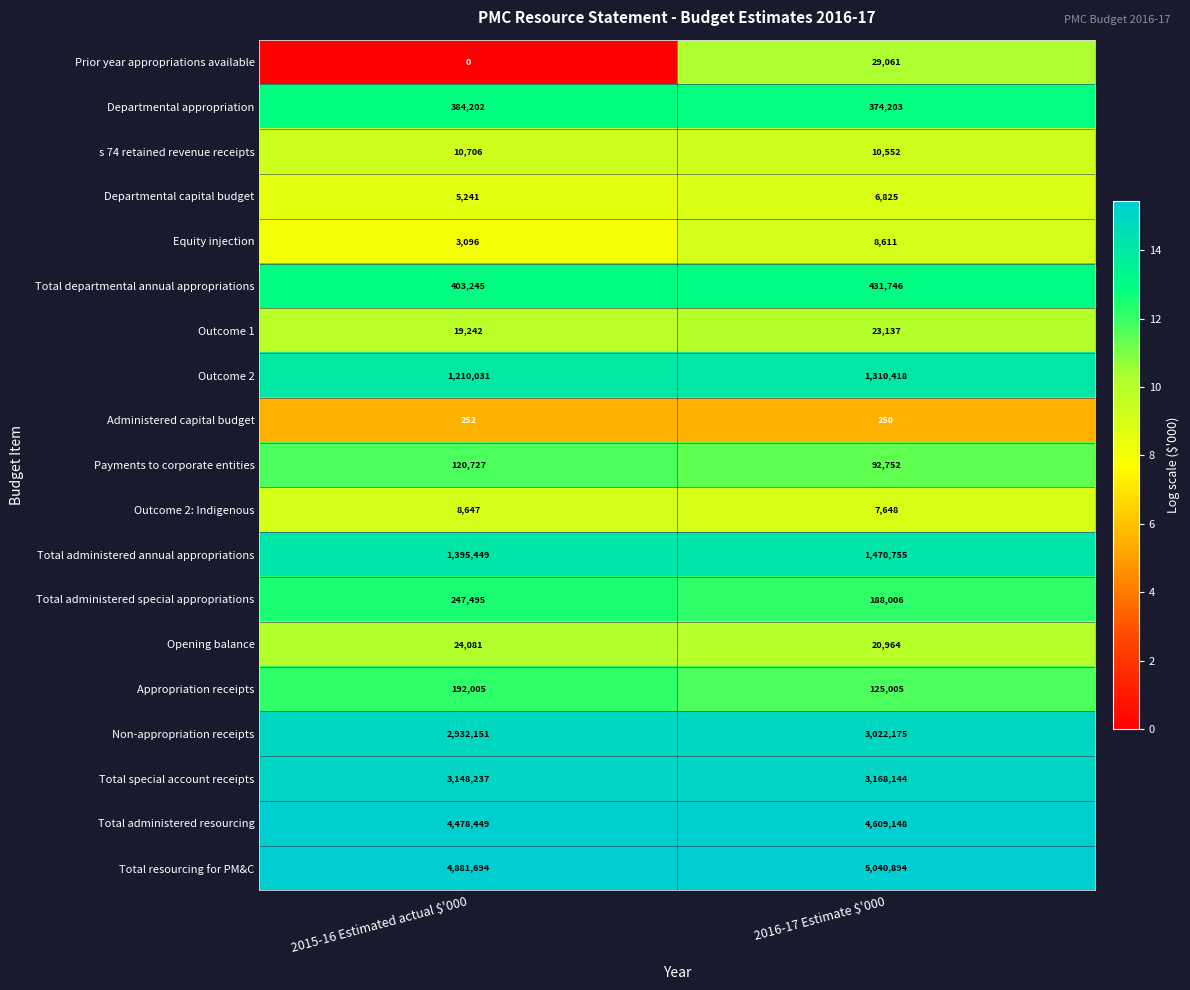

At which label is Non-appropriation receipts closest to 2977163?

2015-16 Estimated actual $'000